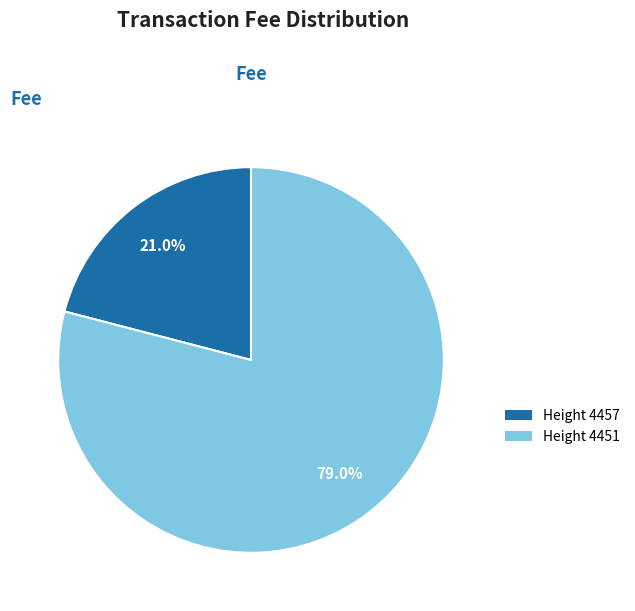

Is there a majority slice in this chart?

Yes